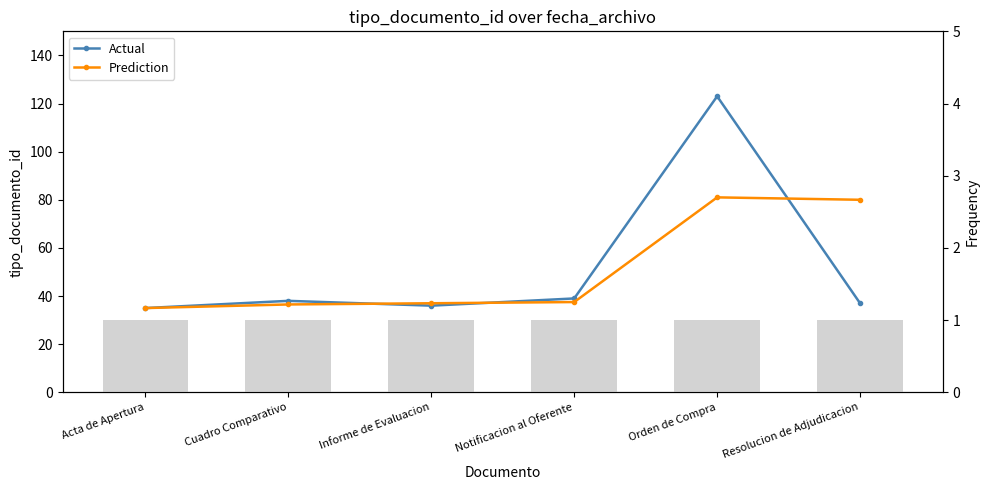

List the series in order of their overall mean, highest first.

Actual, Prediction